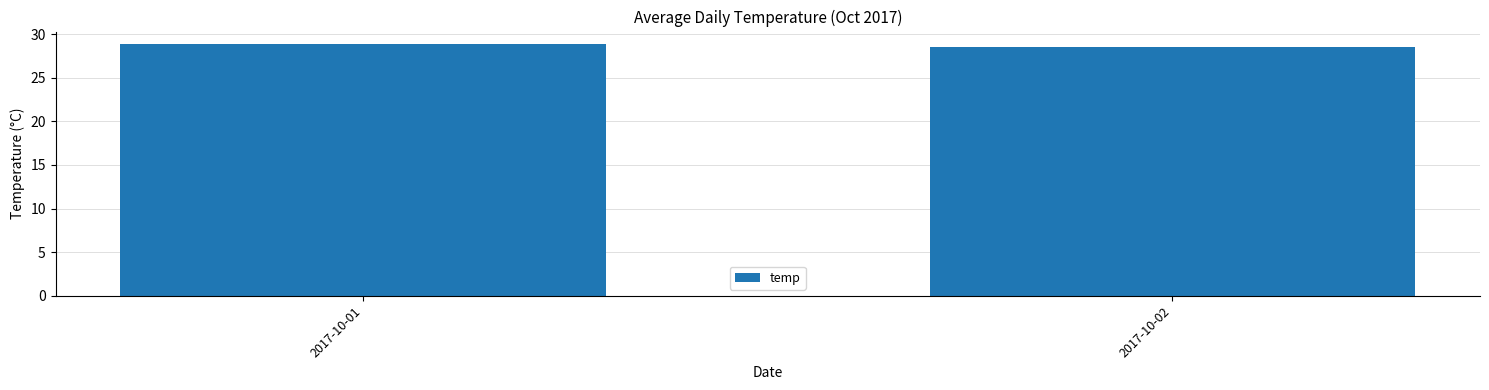

What is the change in value from 2017-10-01 to 2017-10-02?

-0.3